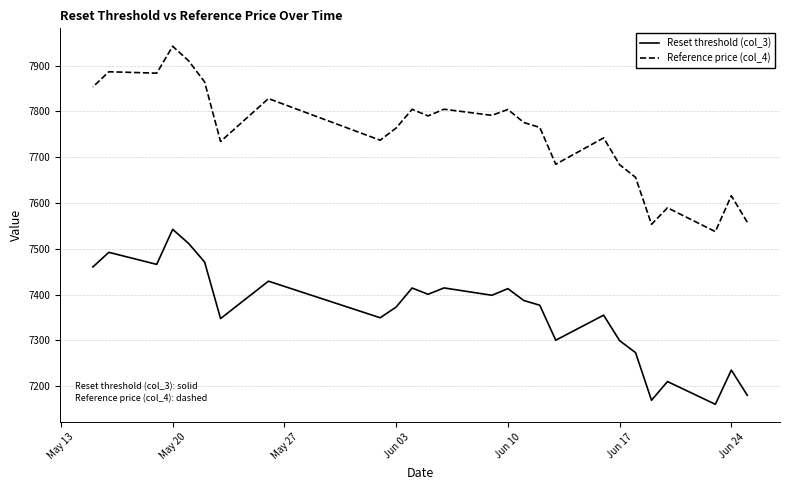

True or false: Reference price (col_4) has a value of 13891.9 at May 20.

False